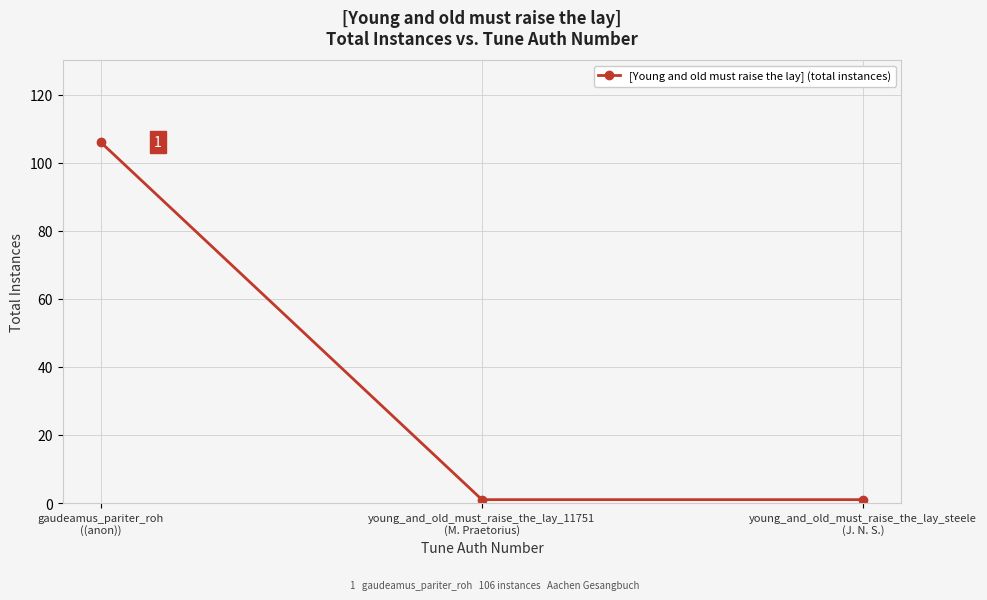

Count the values in the range 1 to 106.

3